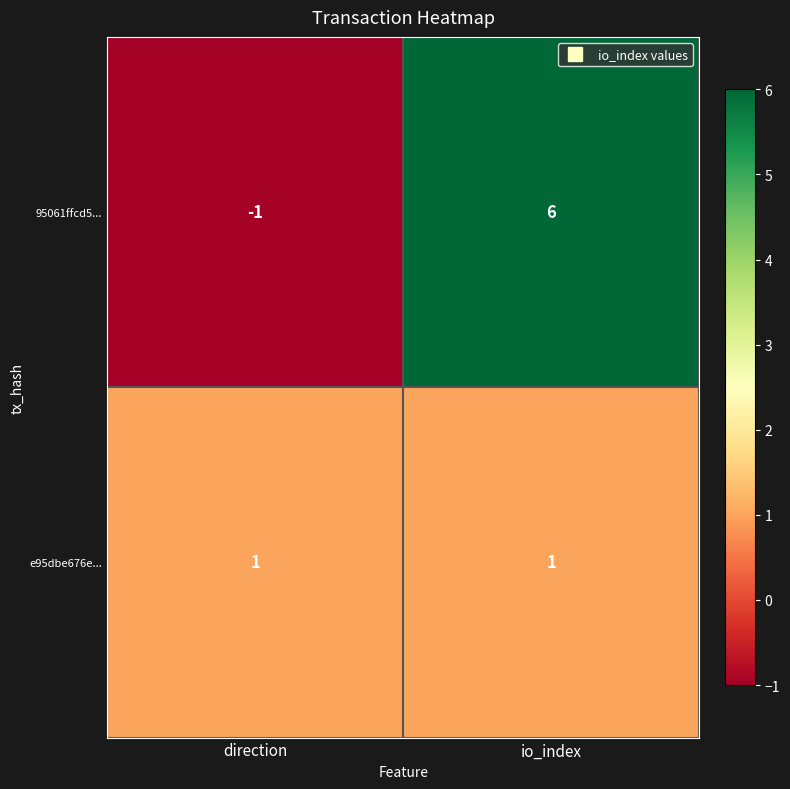

The e95dbe676e... series shows 1 at io_index. True or false?

True